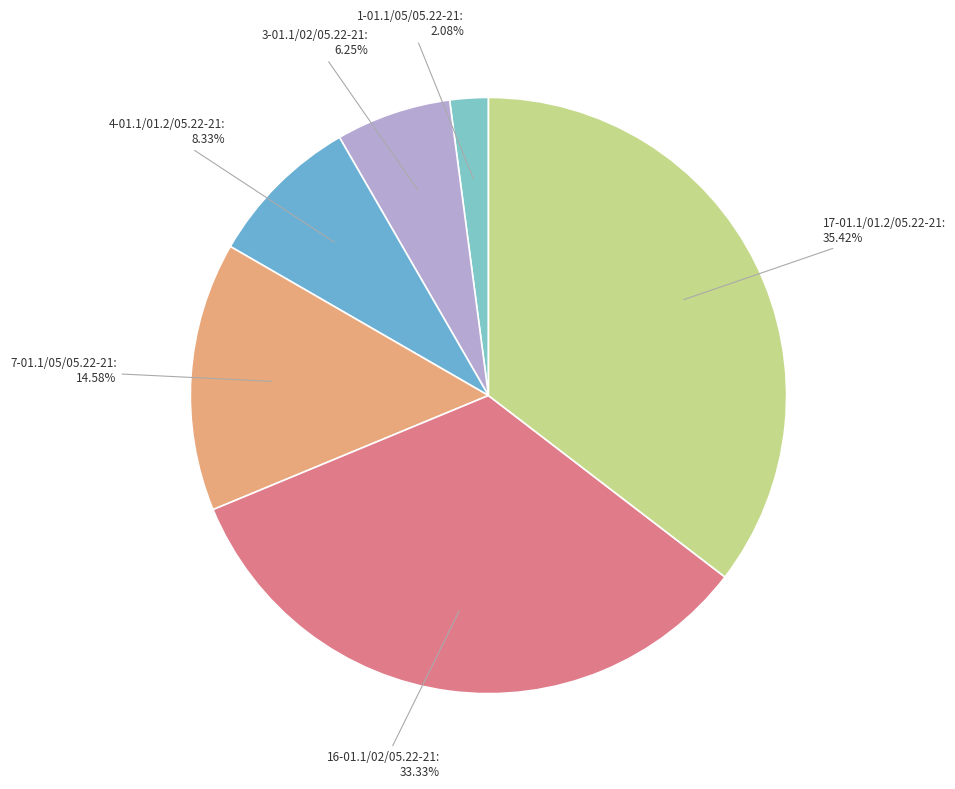

Is the sum of 1-01.1/05/05.22-21 and 16-01.1/02/05.22-21 greater than half?

No